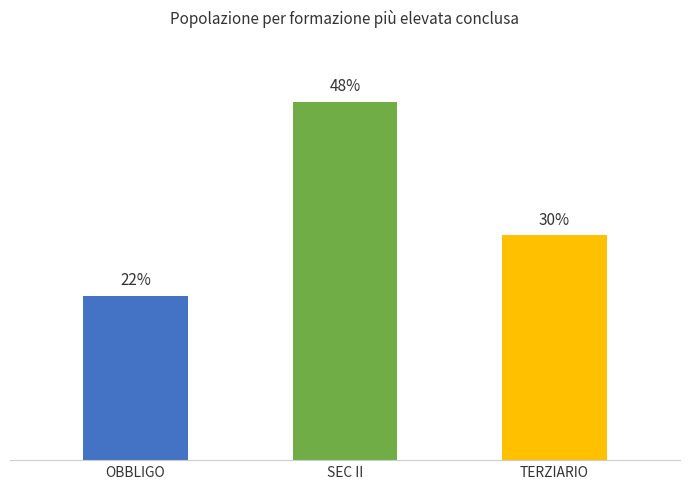

What is the label of the 2nd bar from the right?

SEC II